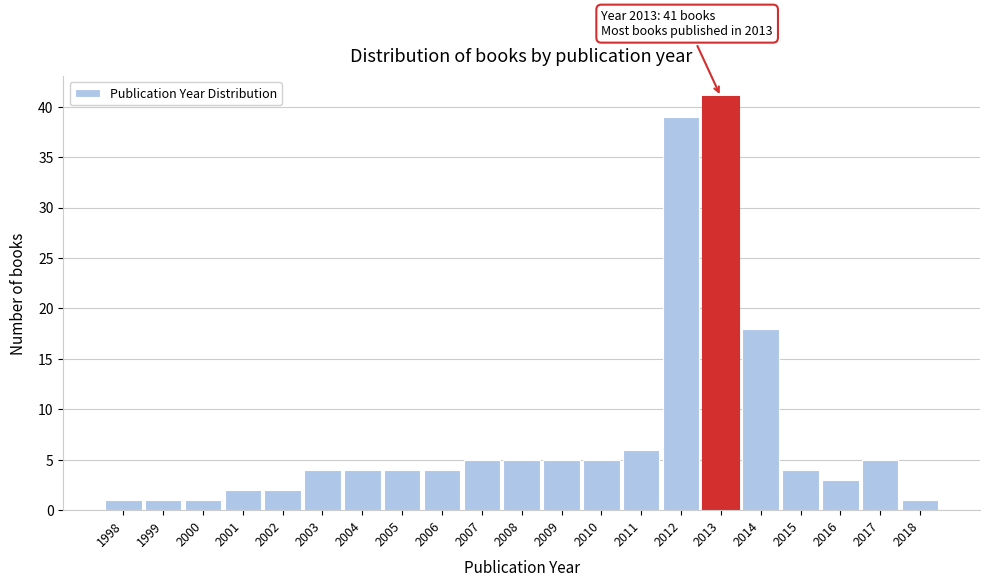

Over which range of the x-axis is the bar tallest?

2012.5 to 2013.5